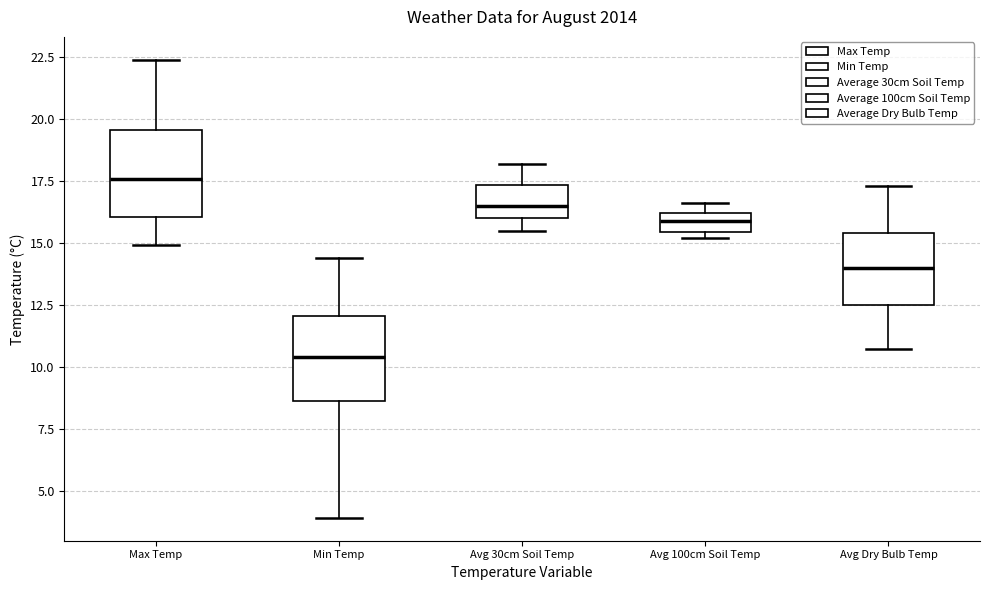

Reading left to right, read every box against the y-axis: the position of its median line, the range the box covers, and the ends of its whiskers. The values are not printed on the chart, so give them approximately, as read against the axis.

Max Temp: median 17.5, box 16.0 to 19.5, whiskers 15.0 to 22.5
Min Temp: median 10.5, box 8.5 to 12.0, whiskers 4.0 to 14.5
Avg 30cm Soil Temp: median 16.5, box 16.0 to 17.5, whiskers 15.5 to 18.0
Avg 100cm Soil Temp: median 16.0 (inside the box), box 15.5 to 16.0, whiskers 15.0 to 16.5
Avg Dry Bulb Temp: median 14.0, box 12.5 to 15.5, whiskers 10.5 to 17.5